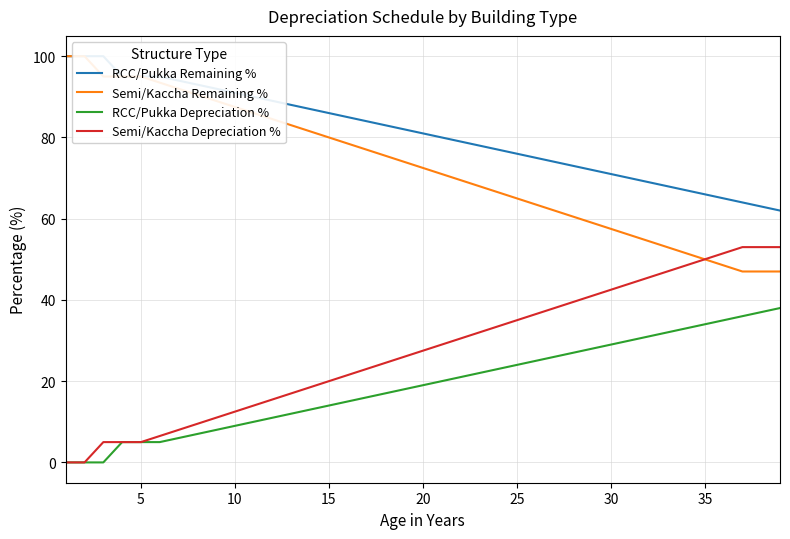

True or false: RCC/Pukka Depreciation % has a value of 9.7 at 25.

False